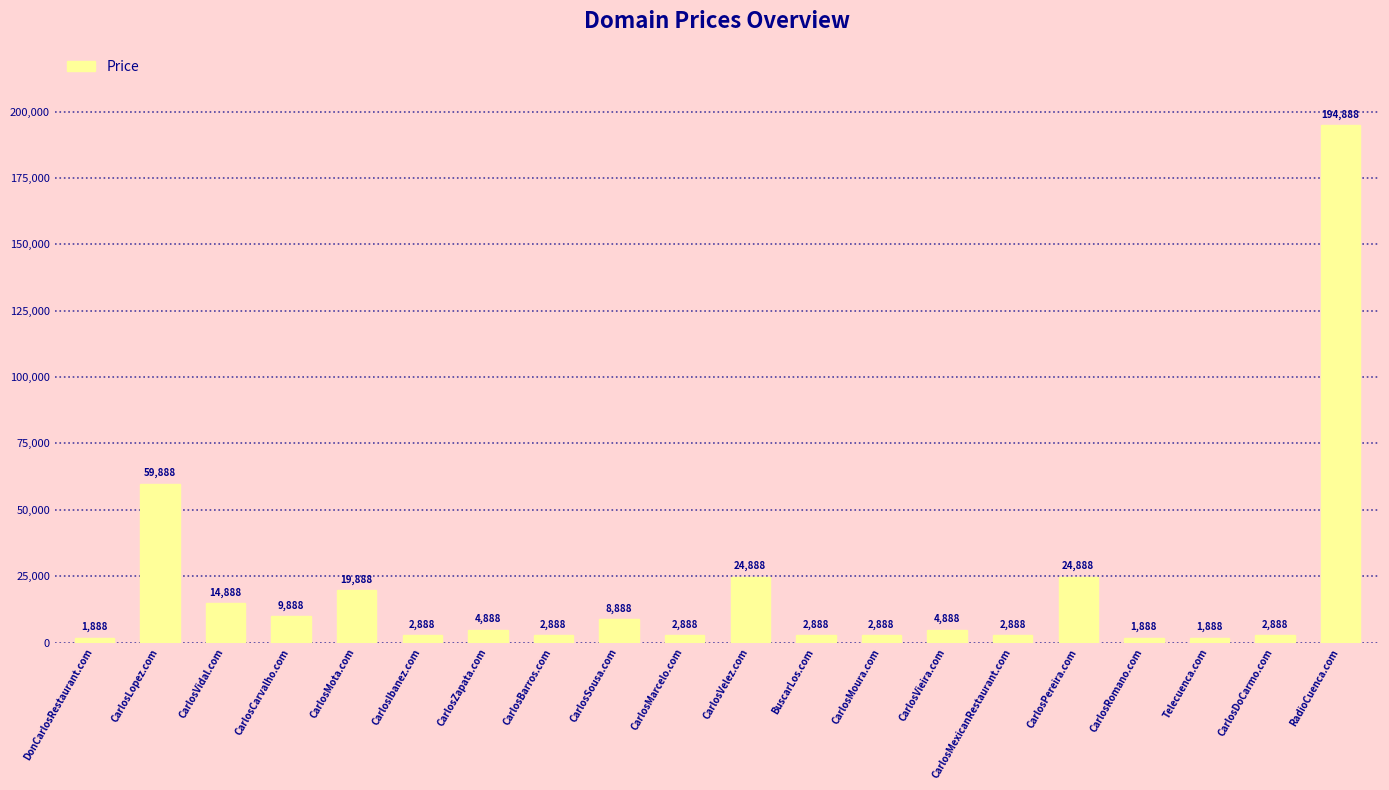

What is the average value?

19688